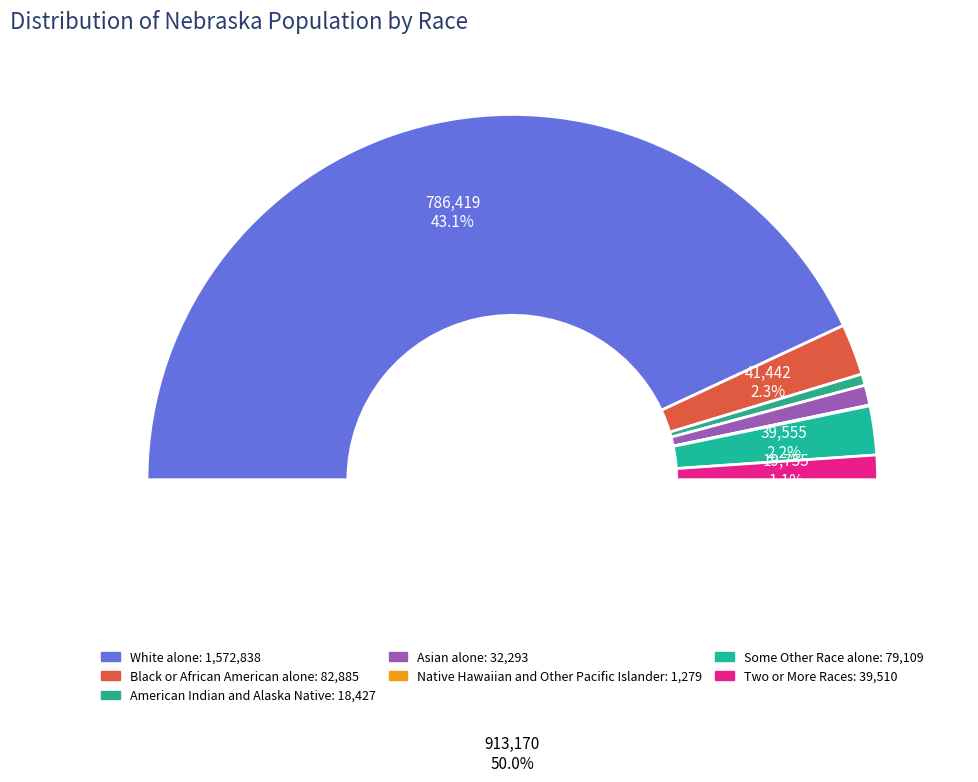

Combined, do American Indian and Alaska Native and Black or African American alone account for over 50%?

No